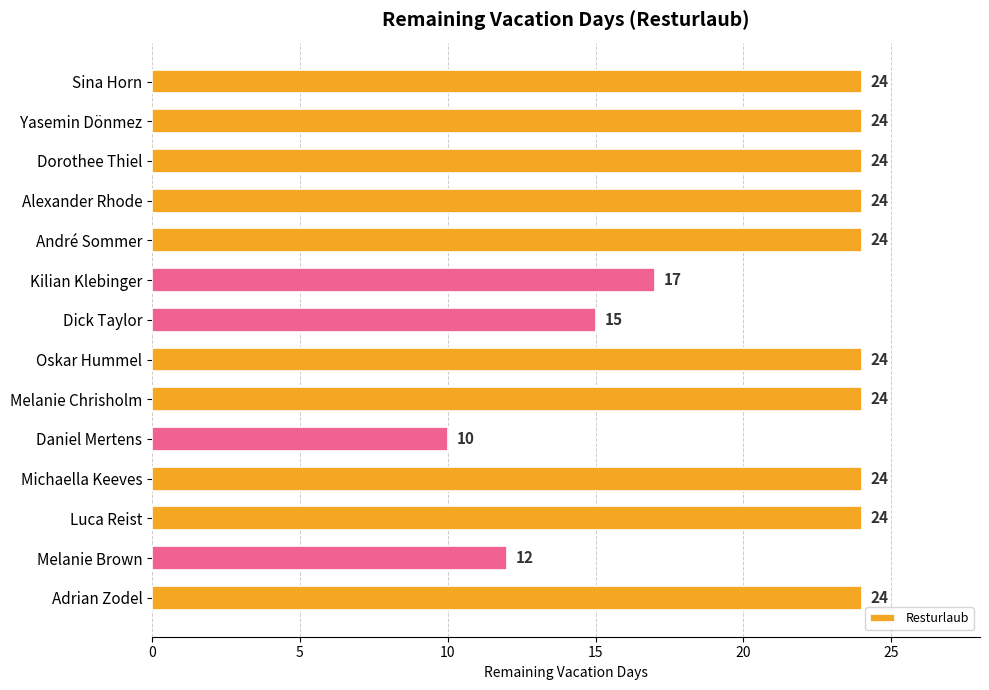

Does the chart contain any negative values?

No